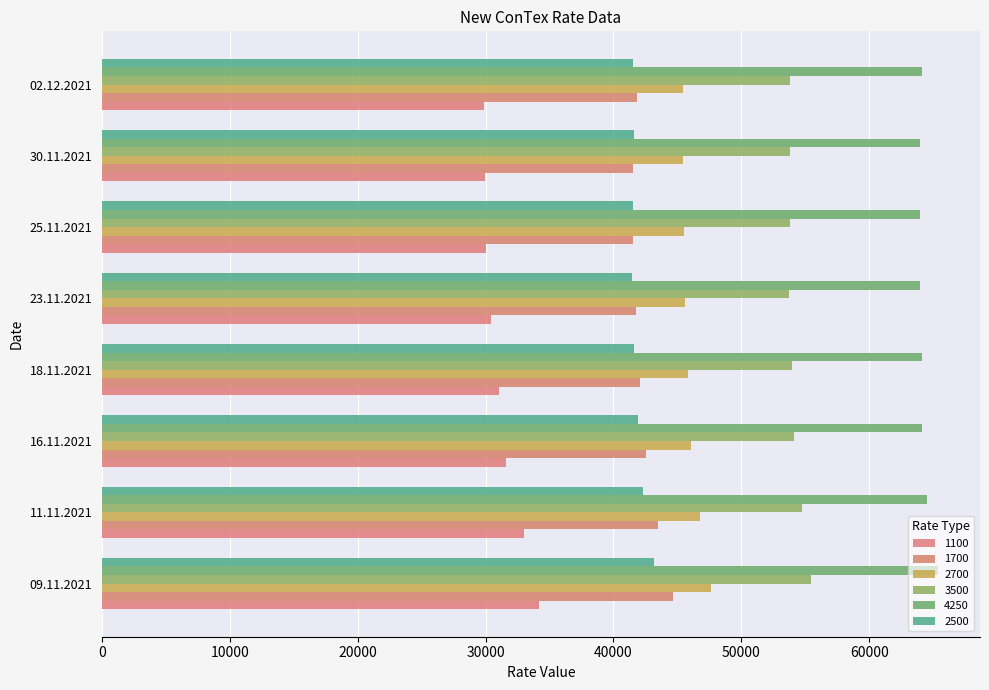

How many data points in 2700 are less than 45805?

4